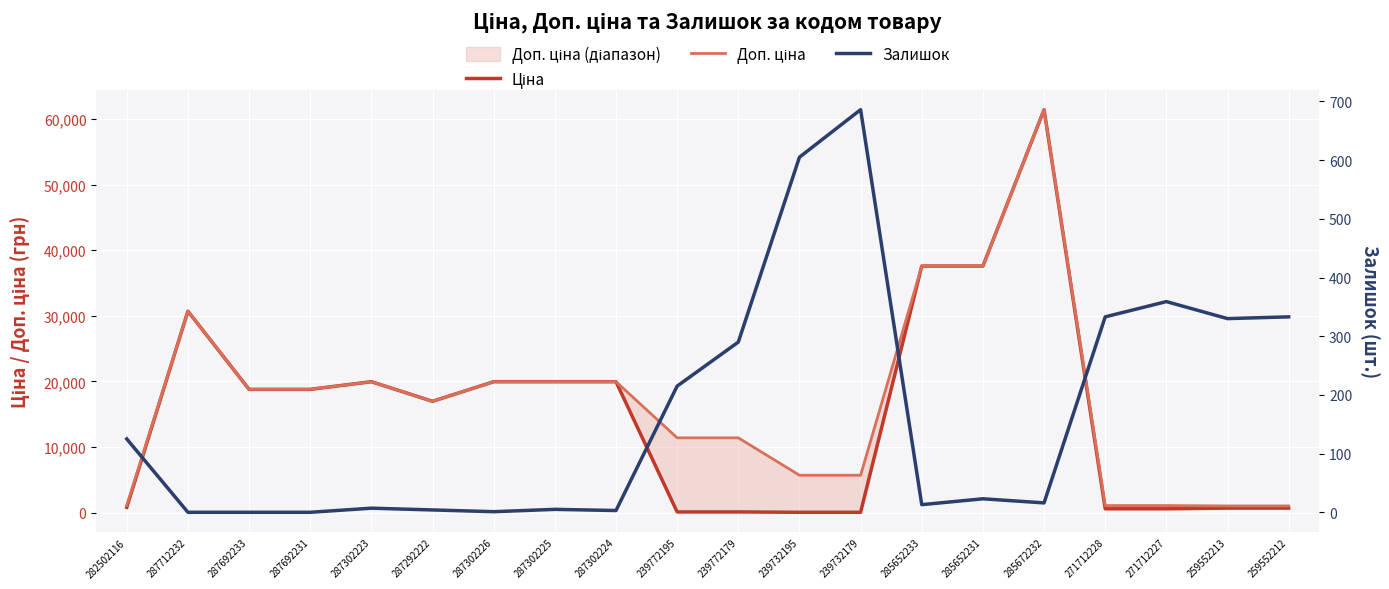

Reading left to right, extract all data points from this chart.

Ціна: 282502116=818.5	287712232=30717.1	287692233=18796.8	287692231=18796.8	287302223=19964.2	287292222=16976.3	287302226=19964.2	287302225=19964.2	287302224=19964.2	239772195=114.1	239772179=114.1	239732195=57.0	239732179=57.0	285652233=37593.6	285652231=37593.6	285672232=61434.3	271712228=589.9	271712227=589.9	259552213=693.7	259552212=693.7
Доп. ціна: 282502116=1109.2	287712232=30717.1	287692233=18796.8	287692231=18796.8	287302223=19964.2	287292222=16976.3	287302226=19964.2	287302225=19964.2	287302224=19964.2	239772195=11410.0	239772179=11410.0	239732195=5705.0	239732179=5705.0	285652233=37593.6	285652231=37593.6	285672232=61434.3	271712228=1081.7	271712227=1081.7	259552213=1024.6	259552212=1024.6
Залишок: 282502116=125.0	287712232=0.0	287692233=0.0	287692231=0.0	287302223=7.0	287292222=4.0	287302226=1.0	287302225=5.0	287302224=3.0	239772195=215.0	239772179=290.0	239732195=605.0	239732179=686.0	285652233=13.0	285652231=23.0	285672232=16.0	271712228=333.0	271712227=359.0	259552213=330.0	259552212=333.0